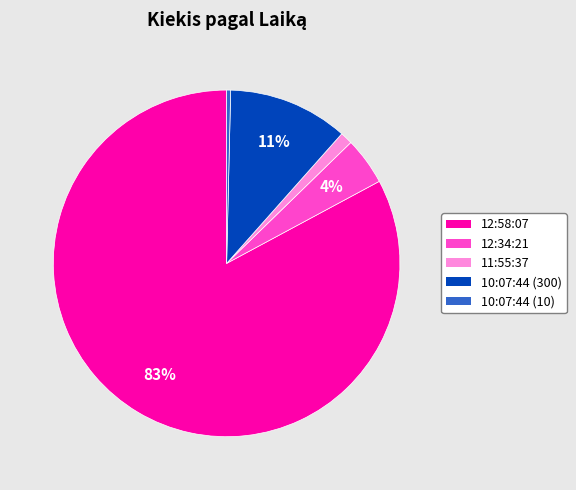

Do 10:07:44 (300) and 12:34:21 together represent more than half of the pie?

No